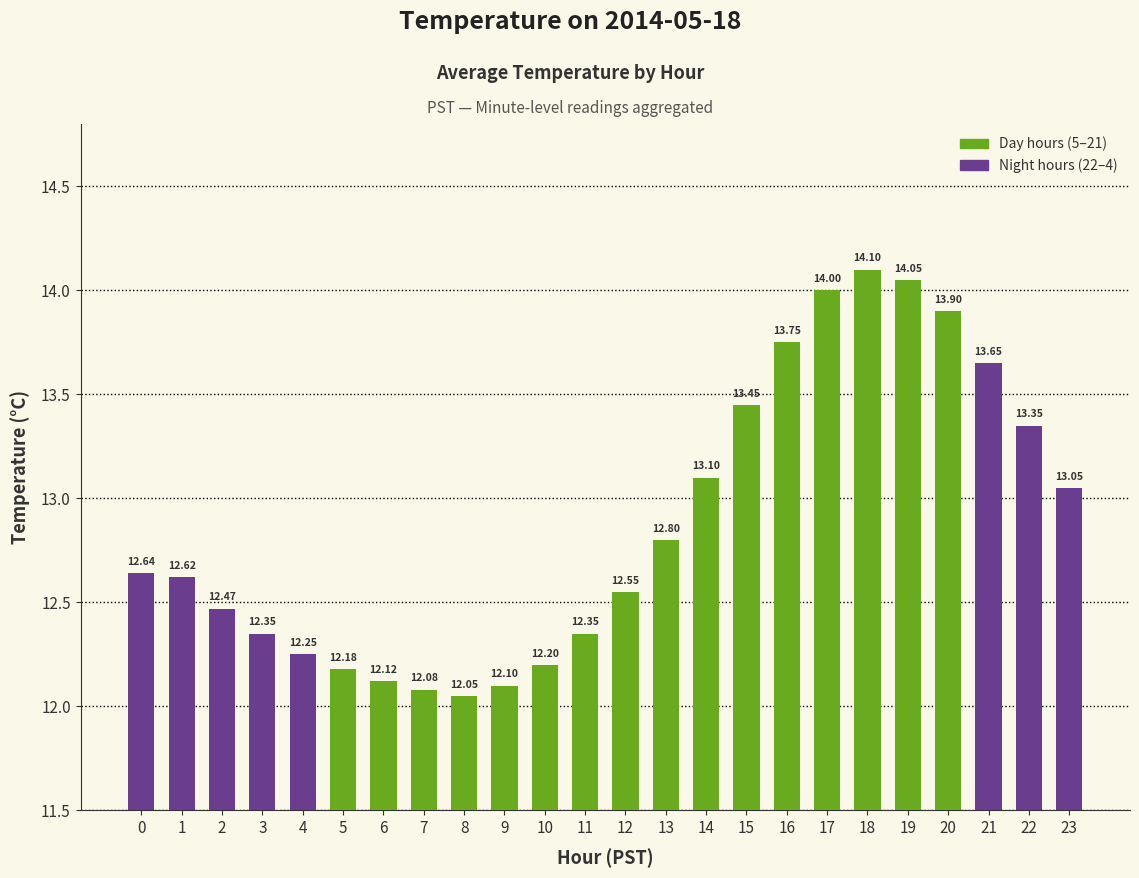

Approximately how many times larger is the value at 21 compared to 6?

1.1